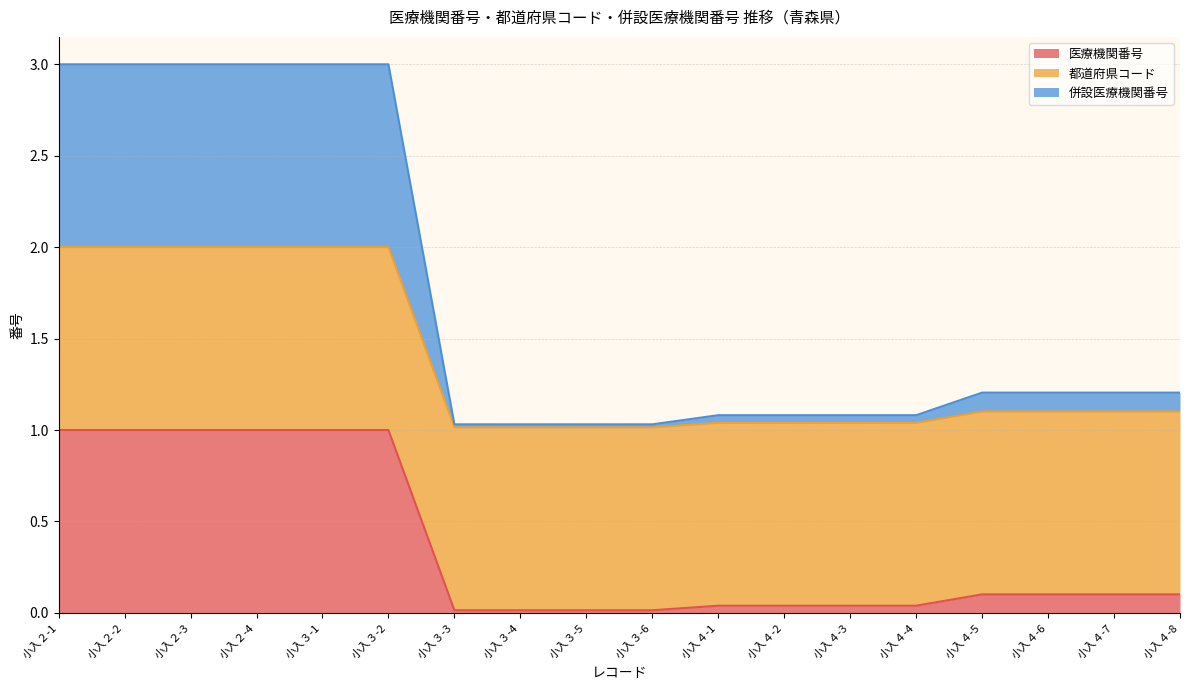

What is the maximum value for 医療機関番号?

1.0